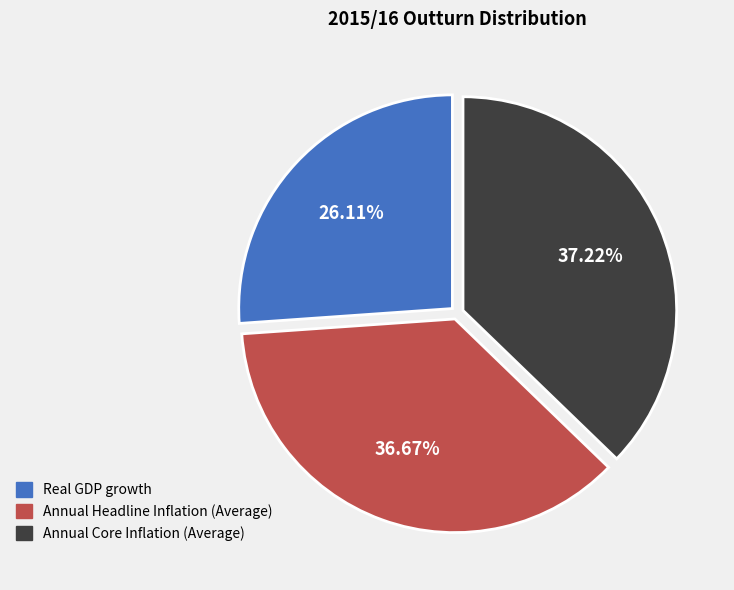

Which category has the biggest portion of the pie?

Annual Core Inflation (Average)